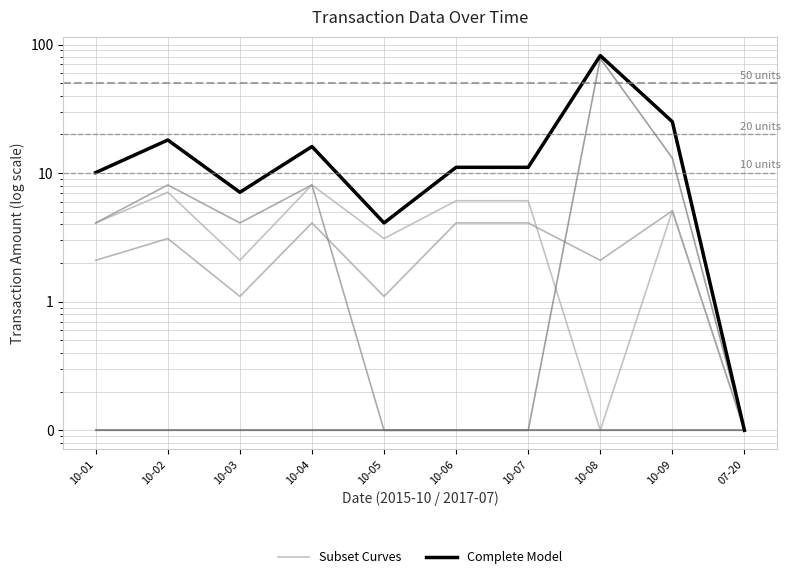

Reading left to right, extract all data points from this chart.

Subset Curves: 4.1	7.1	2.1	8.1	3.1	6.1	6.1	0.1	5.1	0.1
Complete Model: 10.1	18.1	7.1	16.1	4.1	11.1	11.1	82.1	25.1	0.1